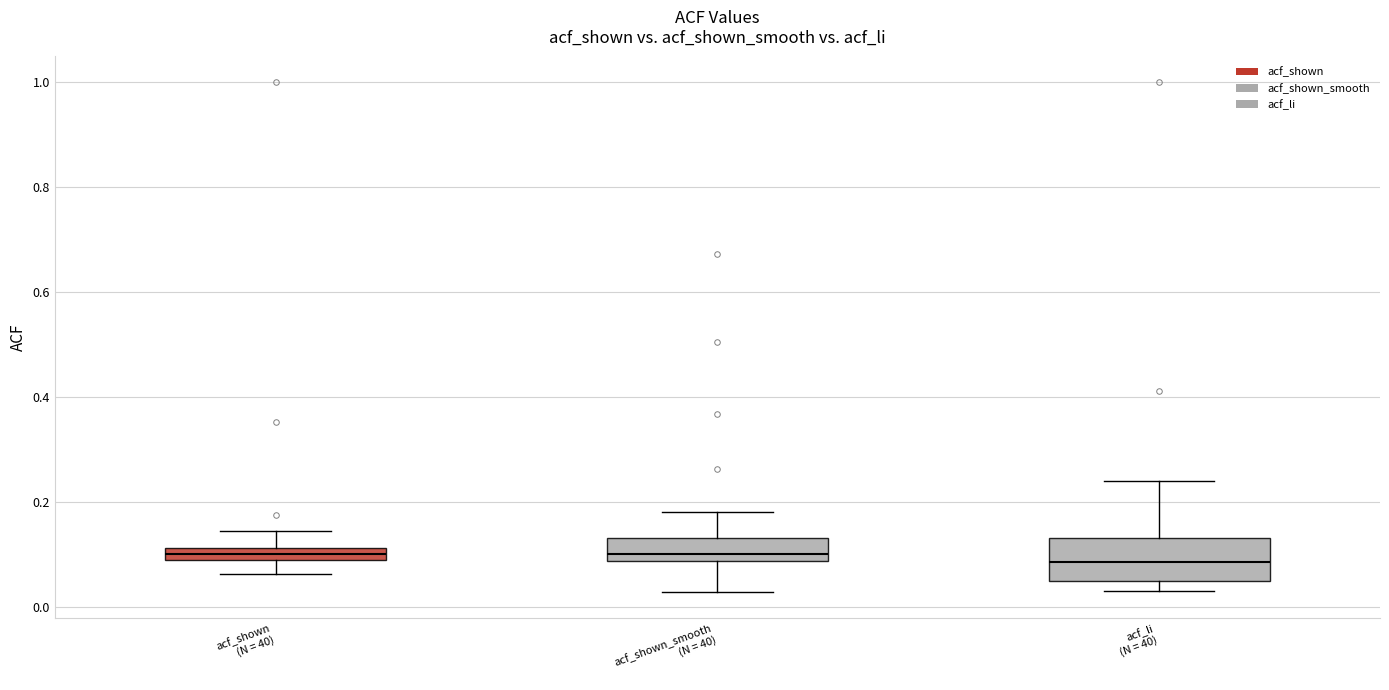

Where does the lower whisker of the box for acf_shown_smooth (N = 40) end on the y-axis? The values are not printed on the chart, so give them approximately, as read against the axis.

0.02